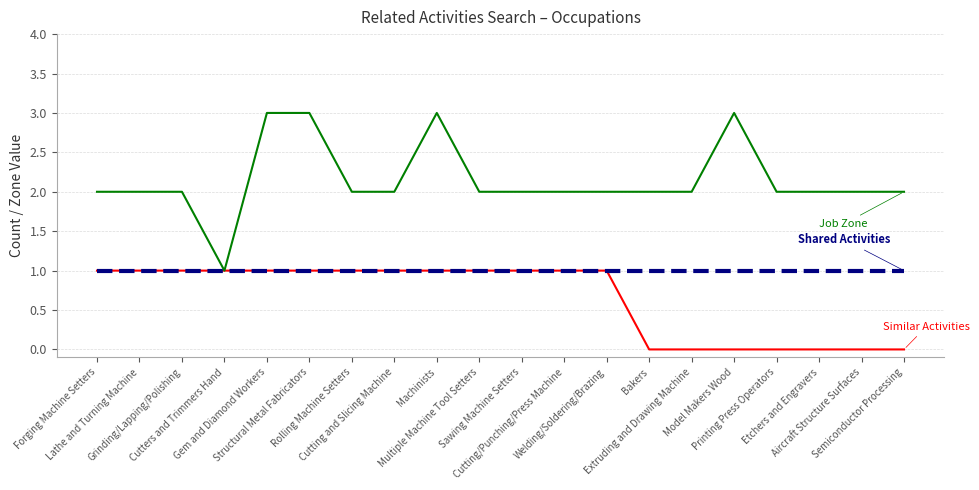

What is the total value across all series at Extruding and Drawing Machine?

3